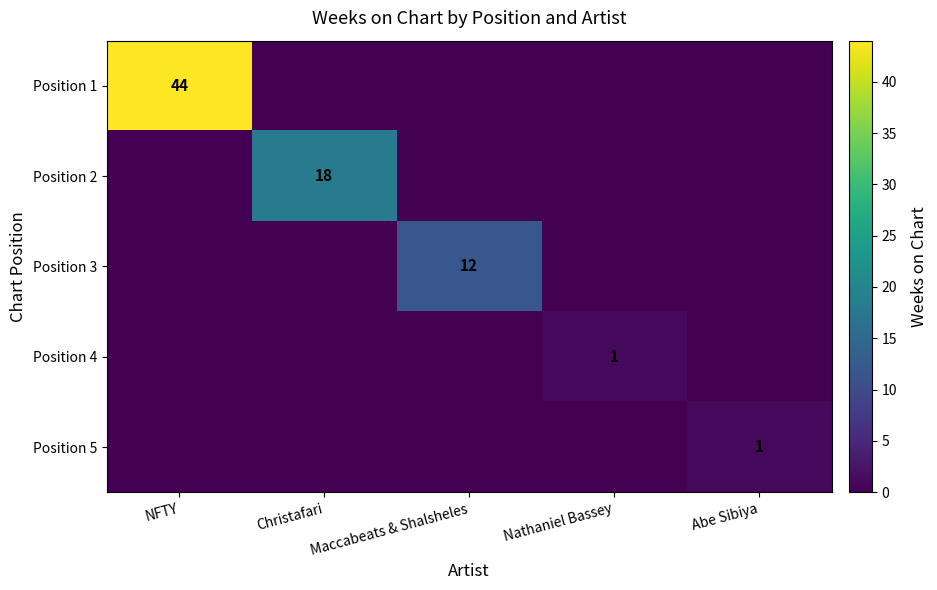

The value of Position 1 at NFTY is 44. True or false?

True